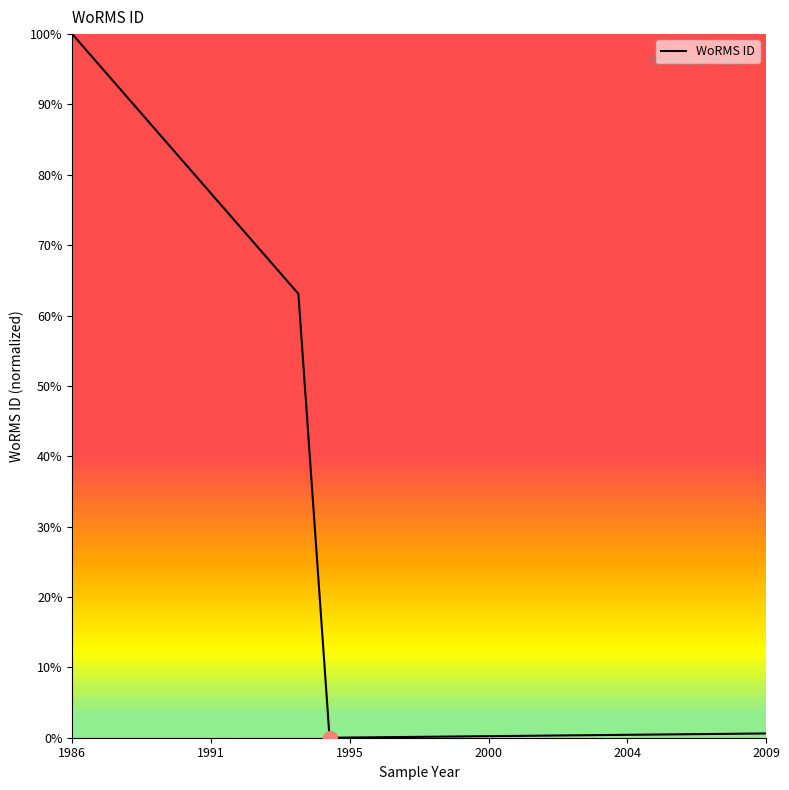

True or false: the data shows 0.7 at 1995.

False